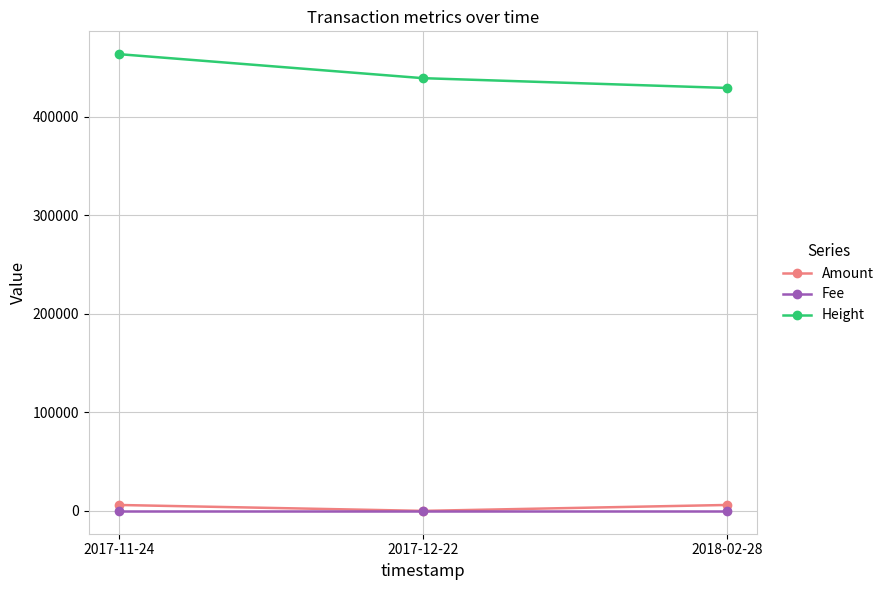

What is the difference between the highest and lowest values at 2017-11-24?

463447